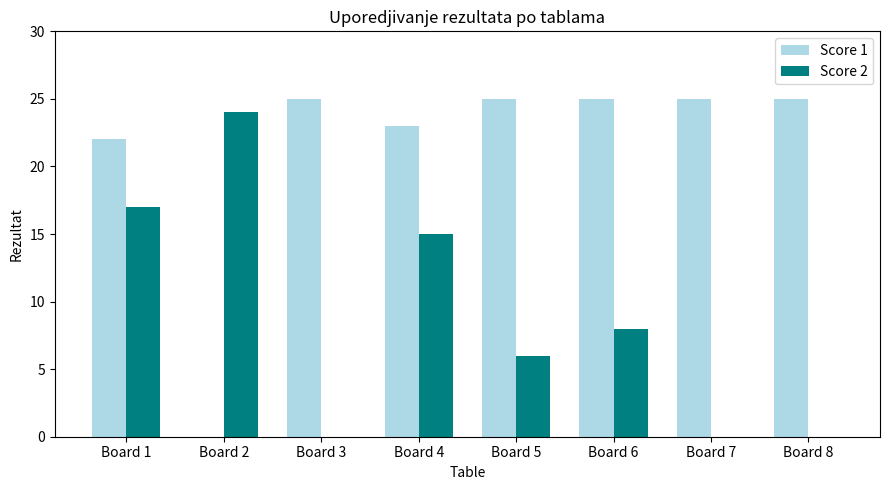

What are all the series names shown in the legend?

Score 1, Score 2